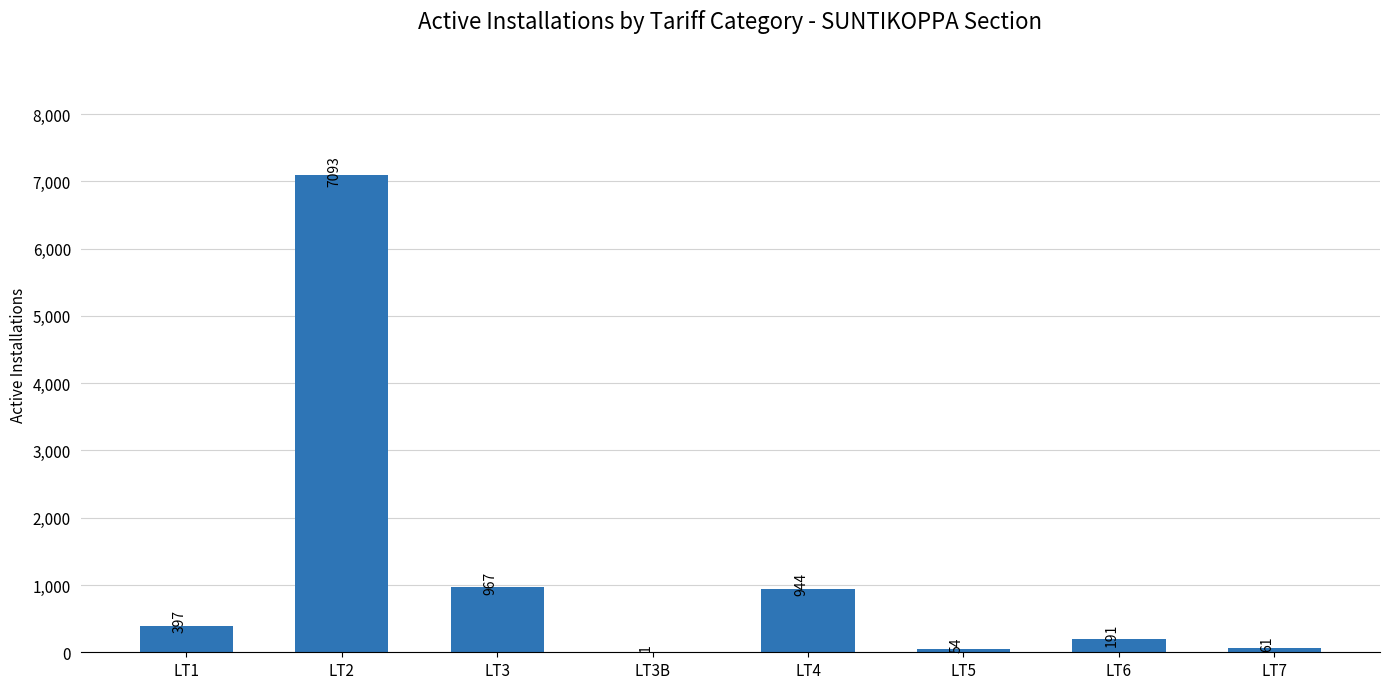

Reading left to right, what are all the values shown in this chart?

LT1=397	LT2=7093	LT3=967	LT3B=1	LT4=944	LT5=54	LT6=191	LT7=61